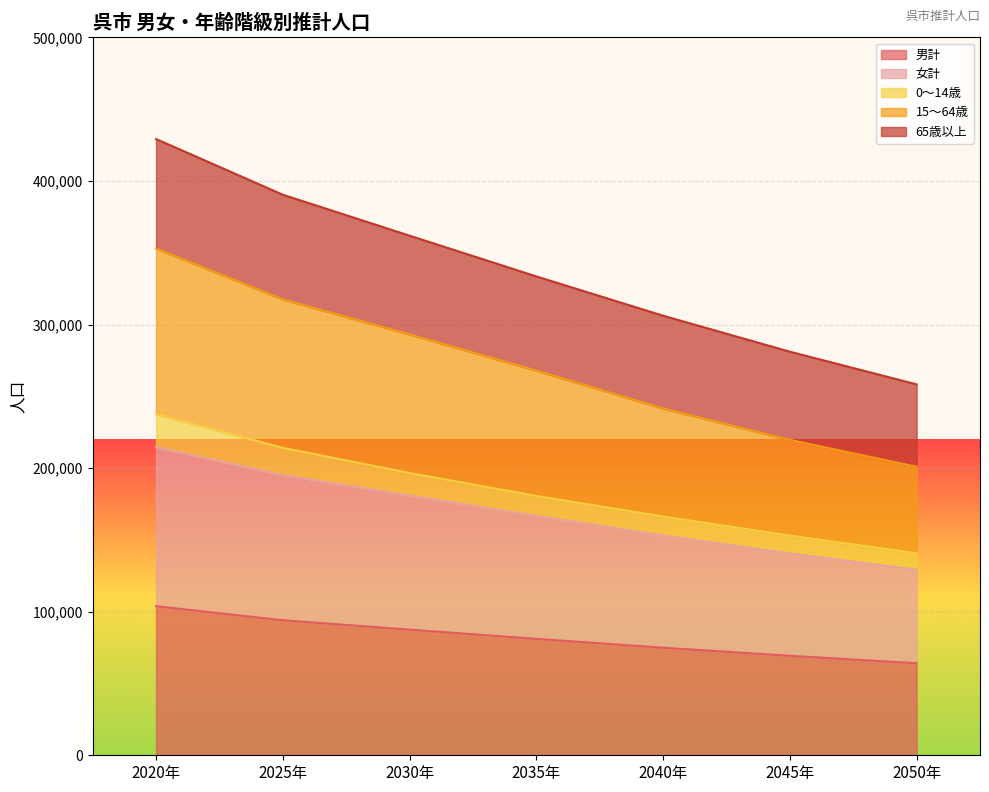

Does the chart display data point markers on the line(s)?

No